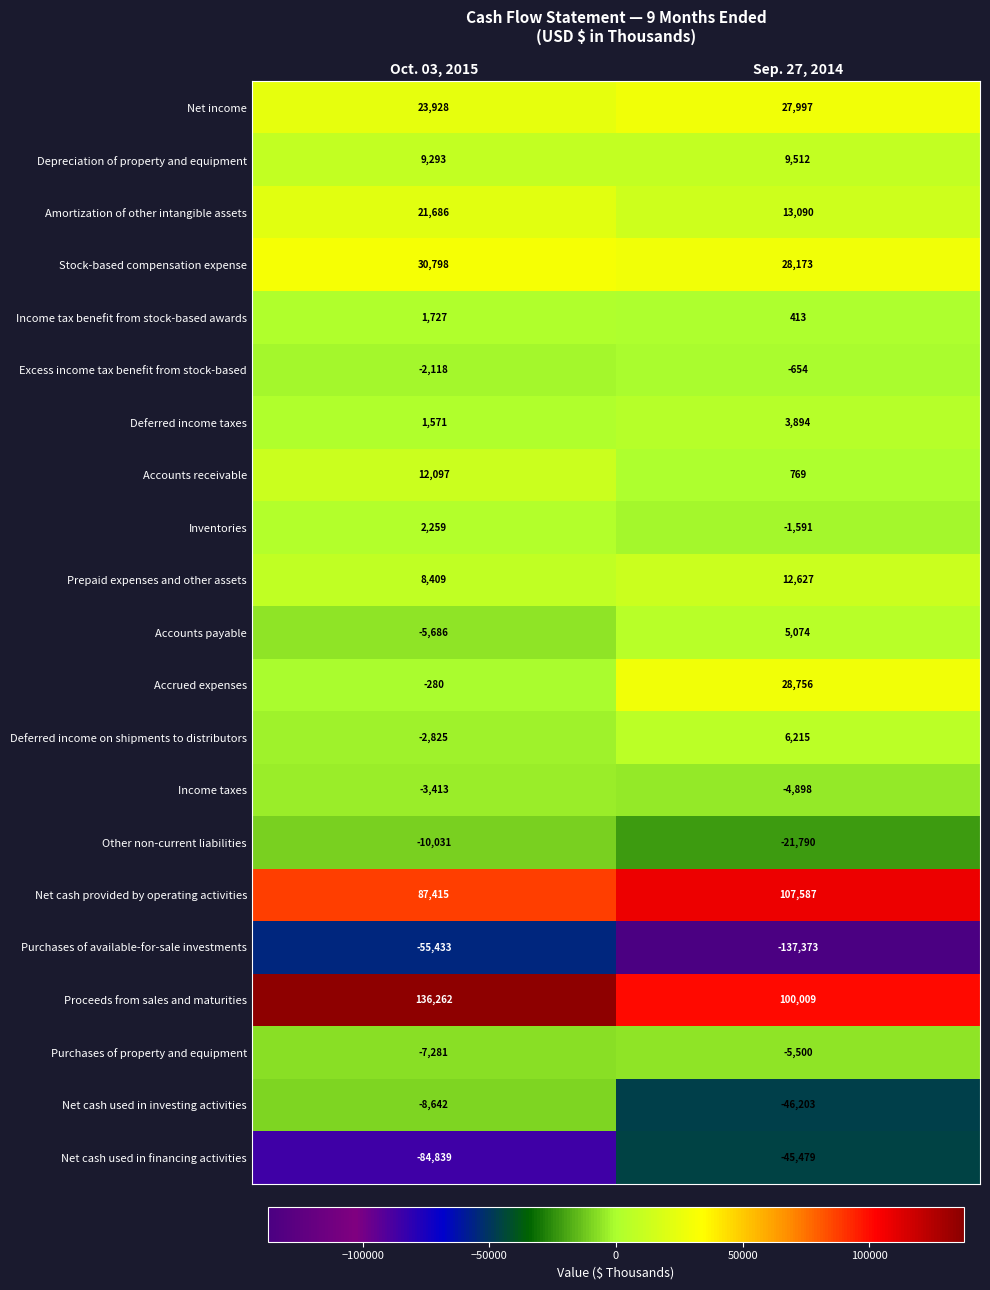

At which label is Purchases of available-for-sale investments closest to -96403?

Oct. 03, 2015